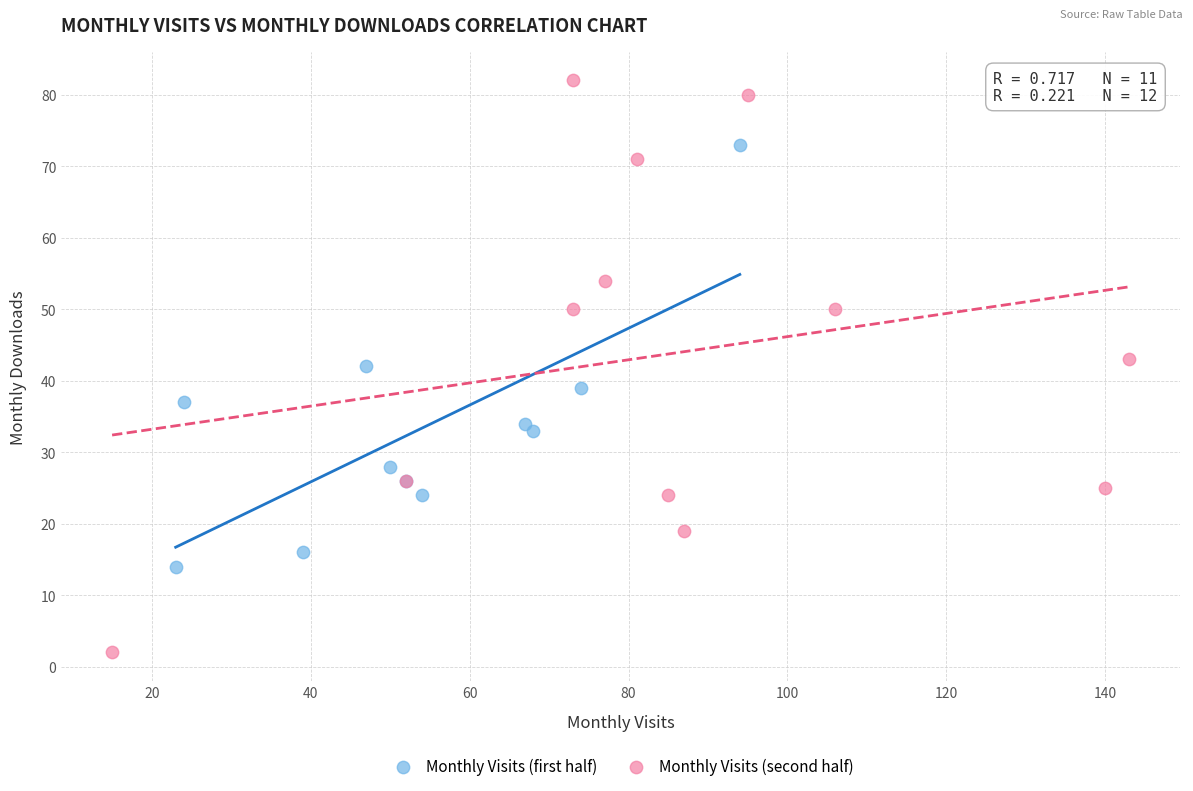

Which series has the largest Y range (max minus min)?

Monthly Visits (second half)